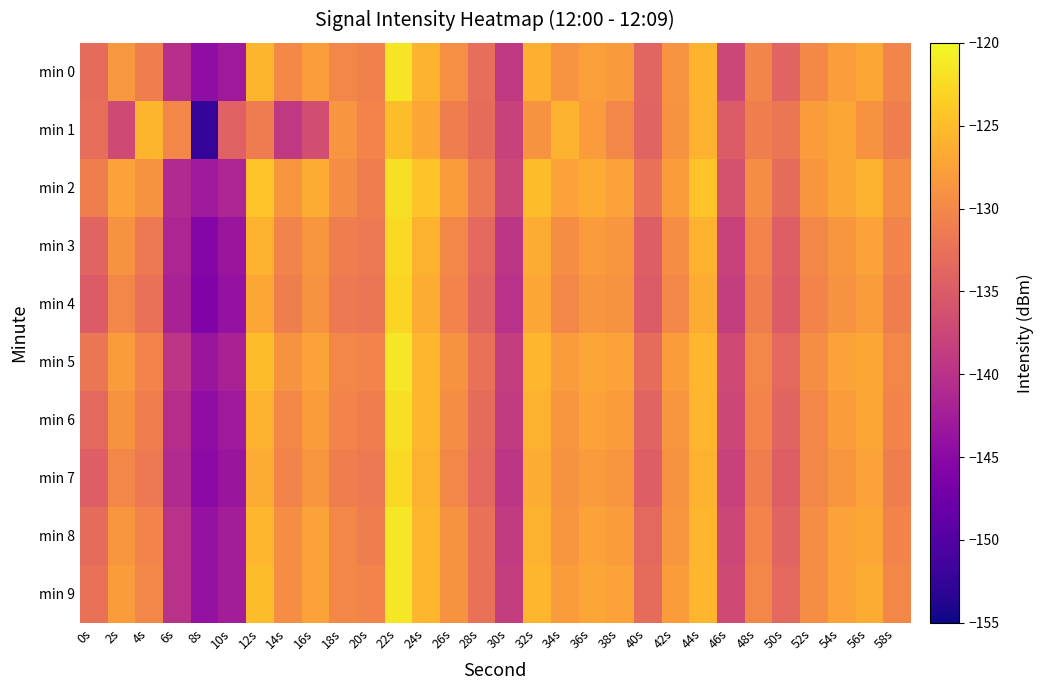

List the series in order of their peak value, lowest first.

min 1, min 4, min 3, min 7, min 2, min 6, min 0, min 5, min 8, min 9